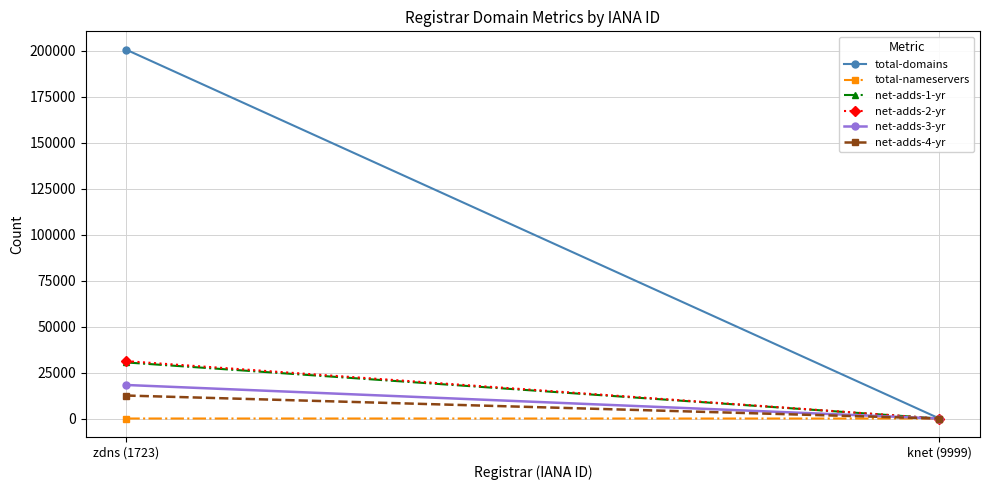

What is the highest value of the total-domains series?

200526